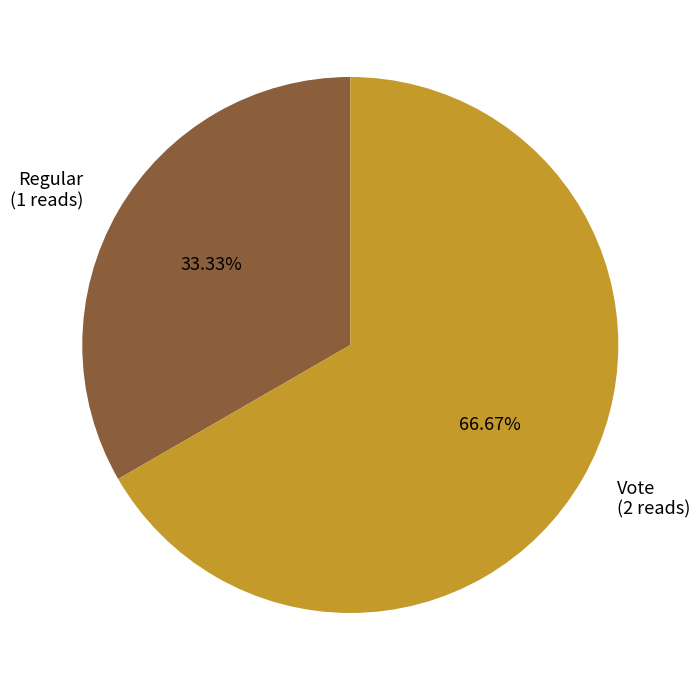

Combined, do Regular and Vote account for over 50%?

Yes